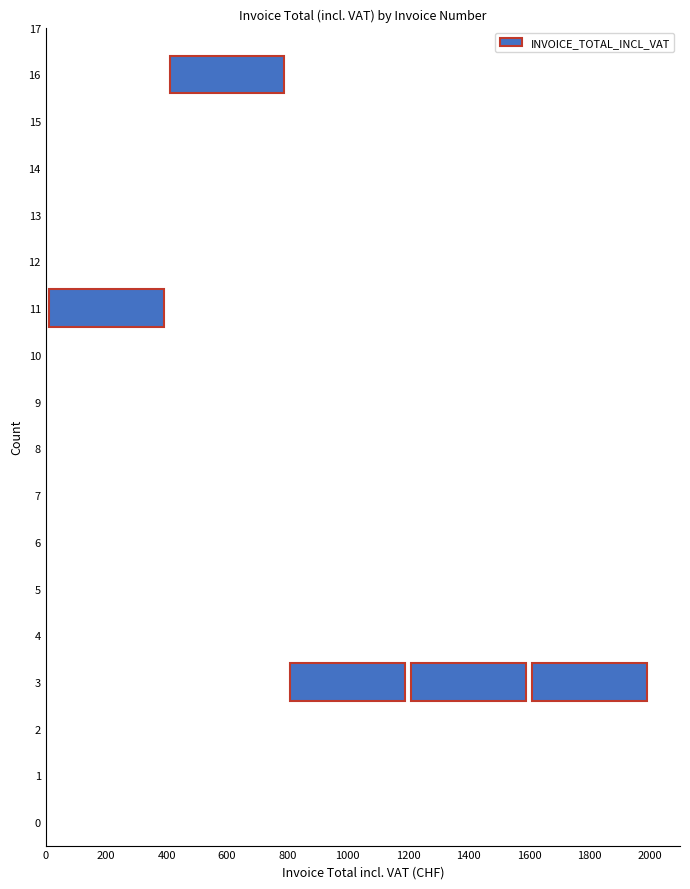

The chart shows a value of 118.5 at 5555780. True or false?

False